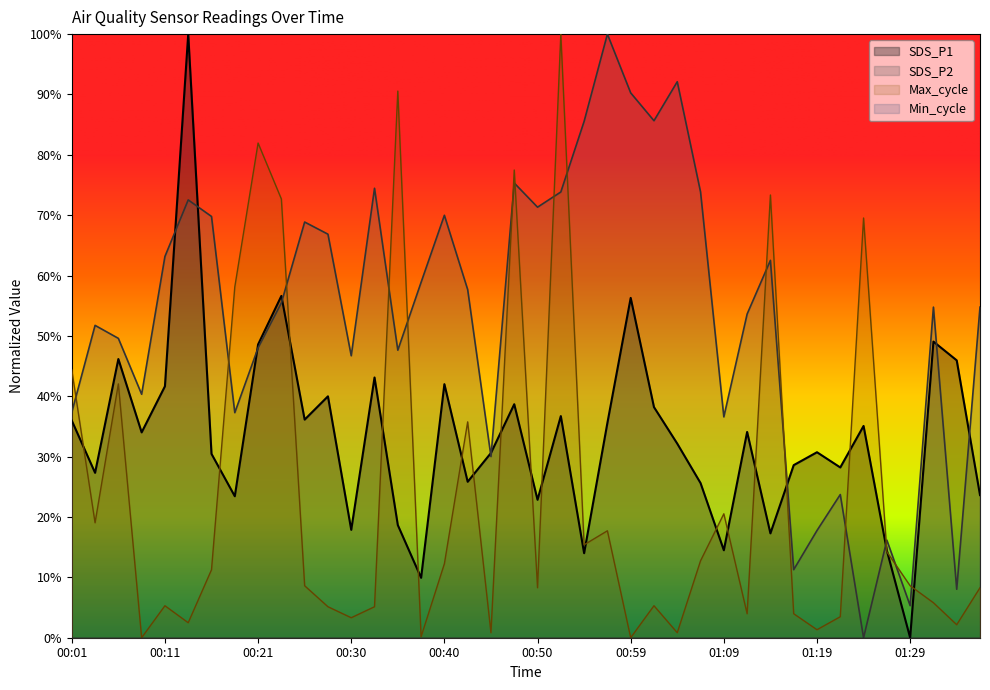

Which category has the highest value in the SDS_P1 series?

00:13